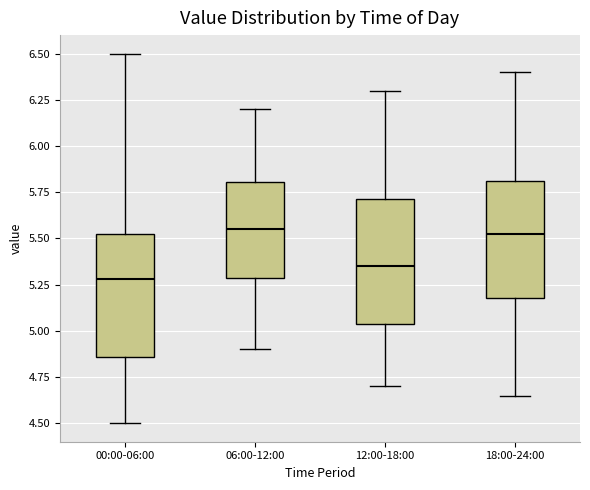

Reading left to right, transcribe this box plot: for each box, give where its median line is, the range the box spans, and where its two whiskers end, as read against the y-axis. The values are not printed on the chart, so give them approximately, as read against the axis.

00:00-06:00: median 5.30, box 4.85 to 5.55, whiskers 4.50 to 6.50
06:00-12:00: median 5.55, box 5.30 to 5.80, whiskers 4.90 to 6.20
12:00-18:00: median 5.35, box 5.05 to 5.70, whiskers 4.70 to 6.30
18:00-24:00: median 5.55, box 5.20 to 5.80, whiskers 4.65 to 6.40